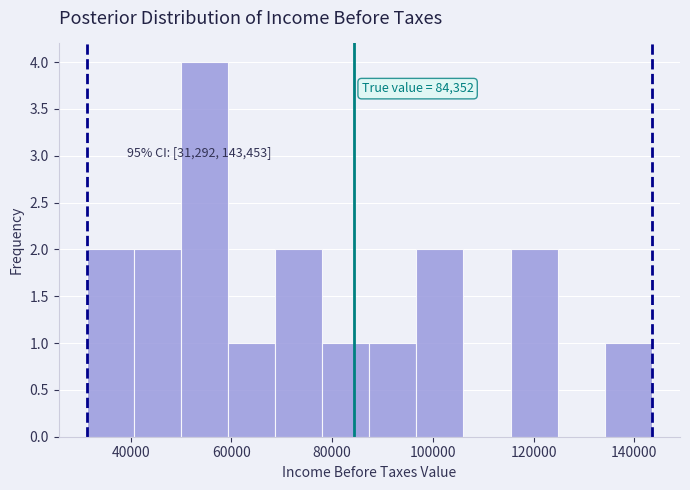

Which range on the x-axis has the tallest bar?

50000 to 60000